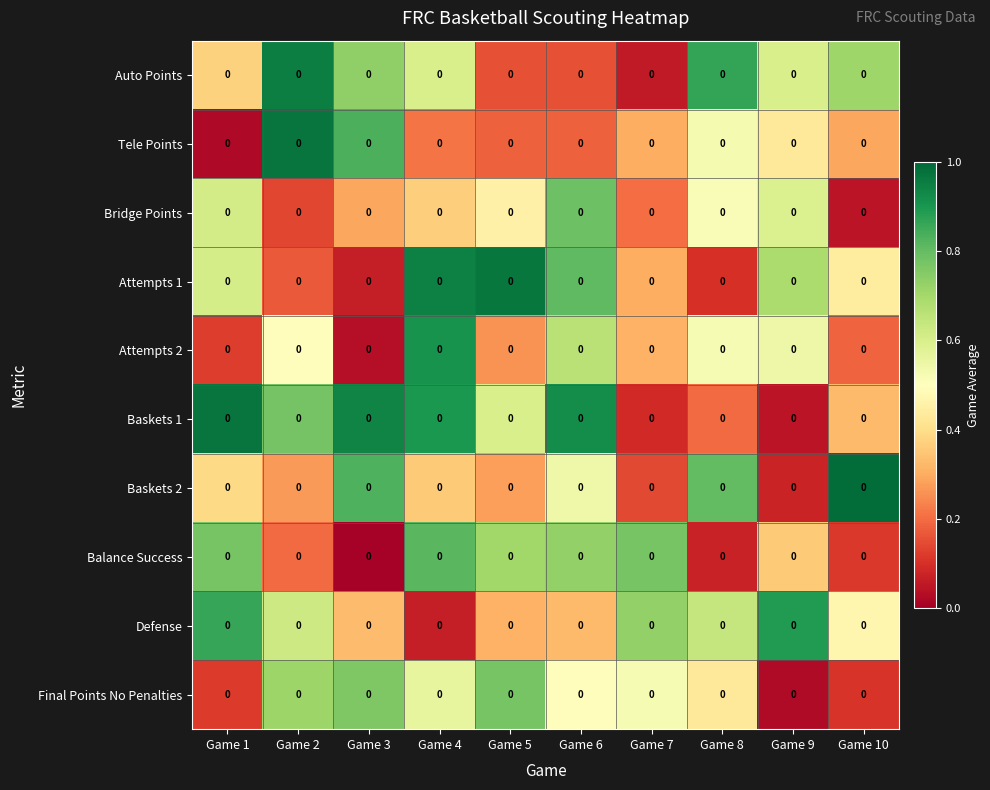

At which category does the chart reach its minimum across all series?

Game 3